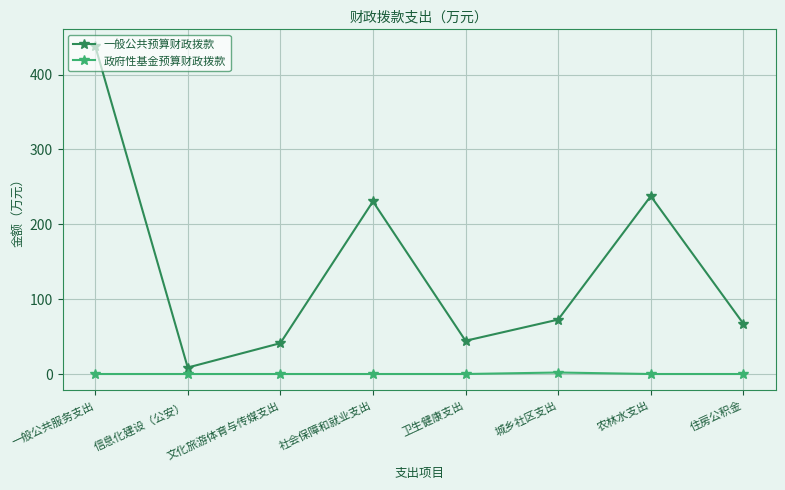

What is the average value of the 一般公共预算财政拨款 series?

142.6